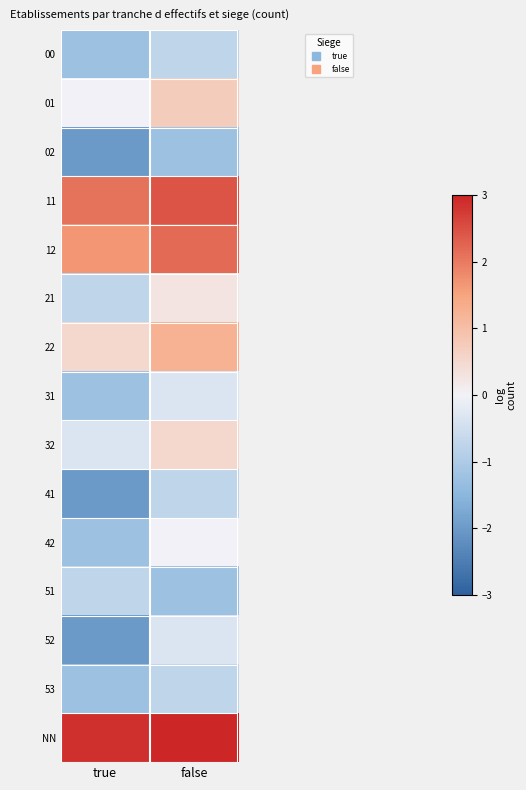

Which label corresponds to the largest value in the chart?

false